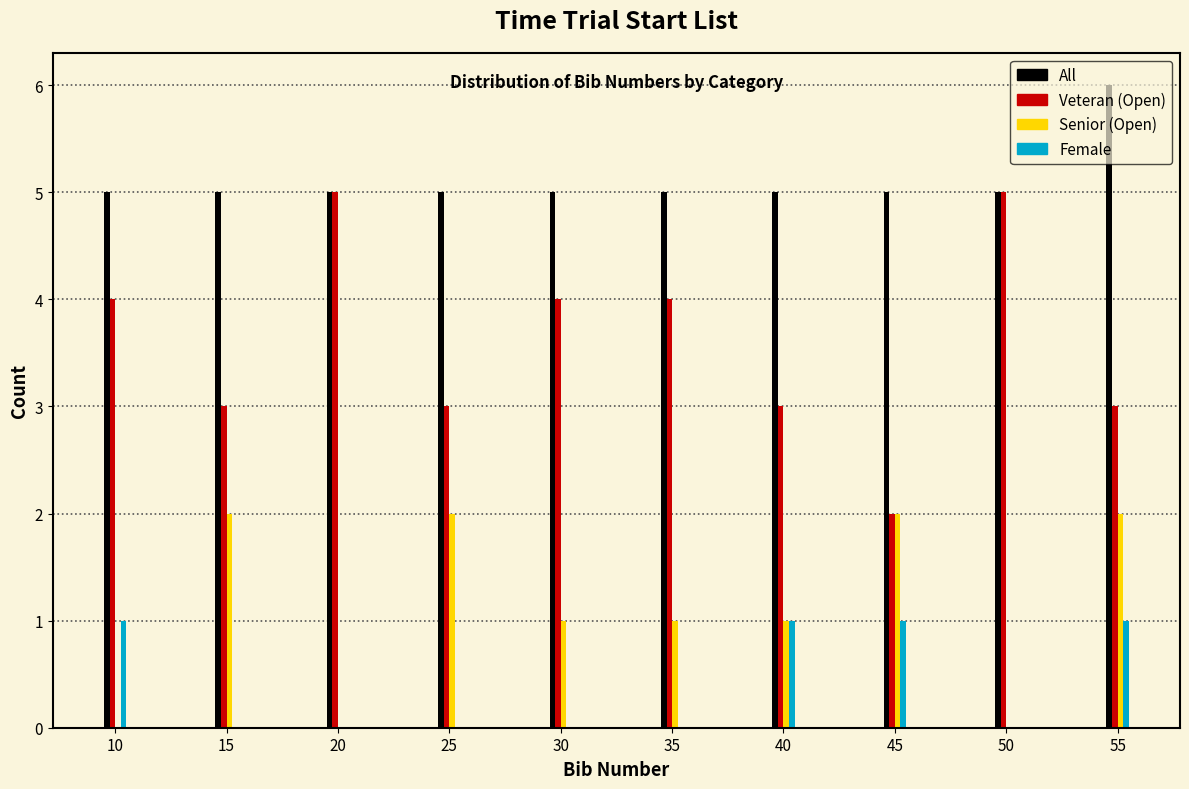

What is the maximum value shown in the chart?

6